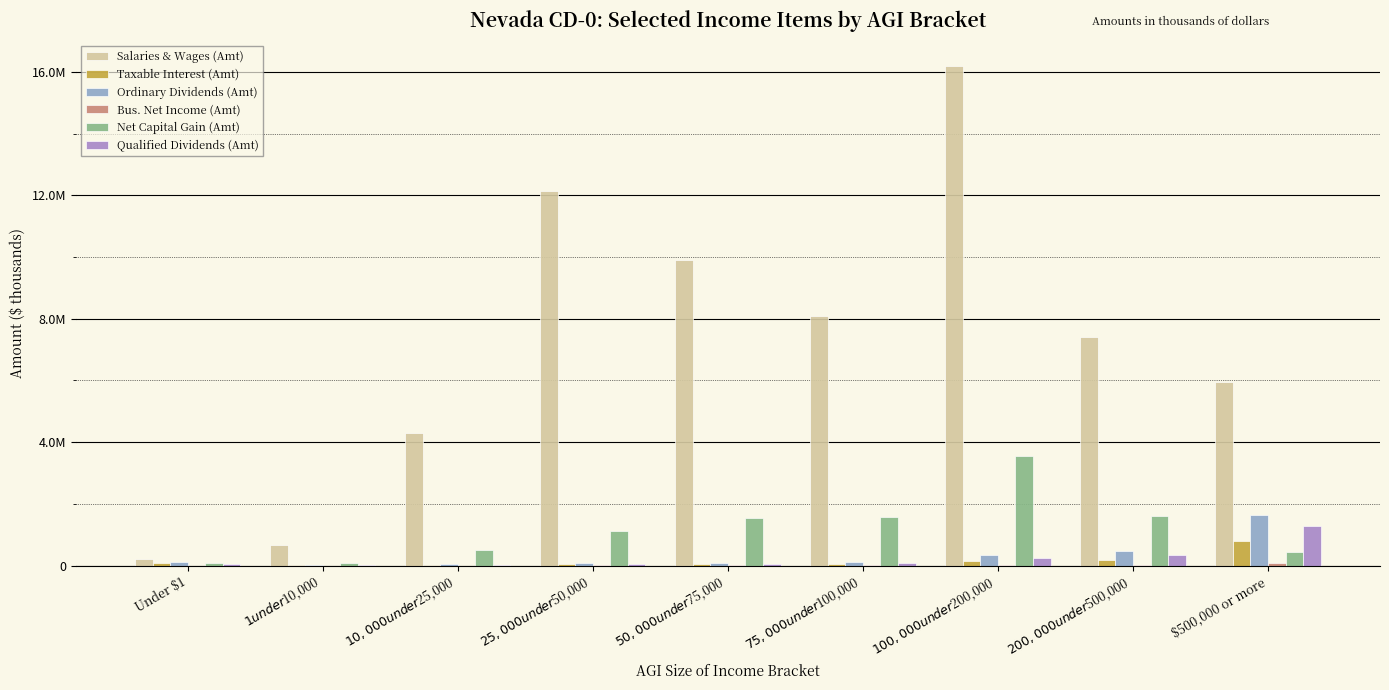

Which series has the largest total across all categories?

Salaries & Wages (Amt)